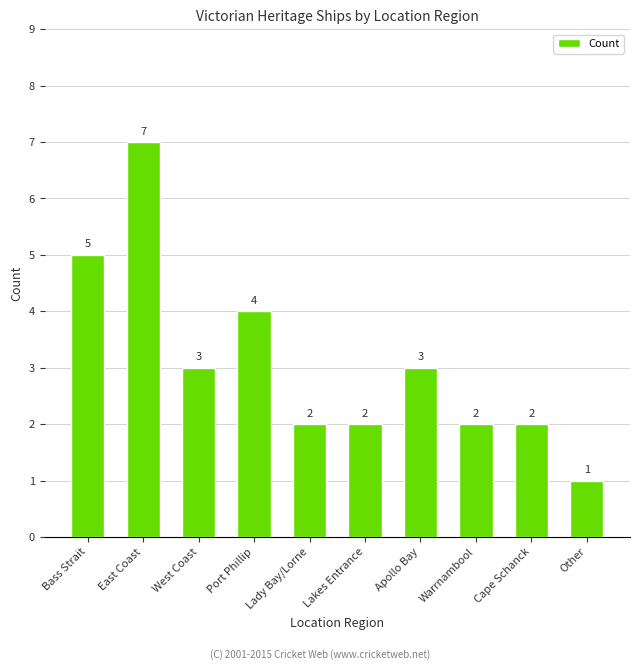

Reading left to right, extract all data points from this chart.

Bass Strait=5	East Coast=7	West Coast=3	Port Phillip=4	Lady Bay/Lorne=2	Lakes Entrance=2	Apollo Bay=3	Warrnambool=2	Cape Schanck=2	Other=1